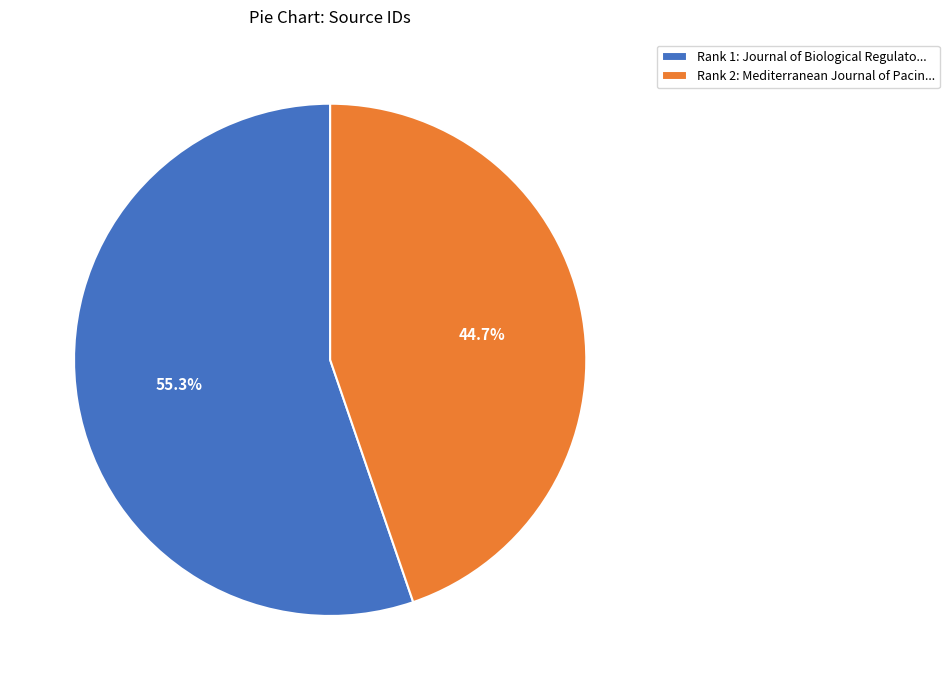

Which has a higher value, Rank 1: Journal of Biological Regulato... or Rank 2: Mediterranean Journal of Pacin...?

Rank 1: Journal of Biological Regulato...